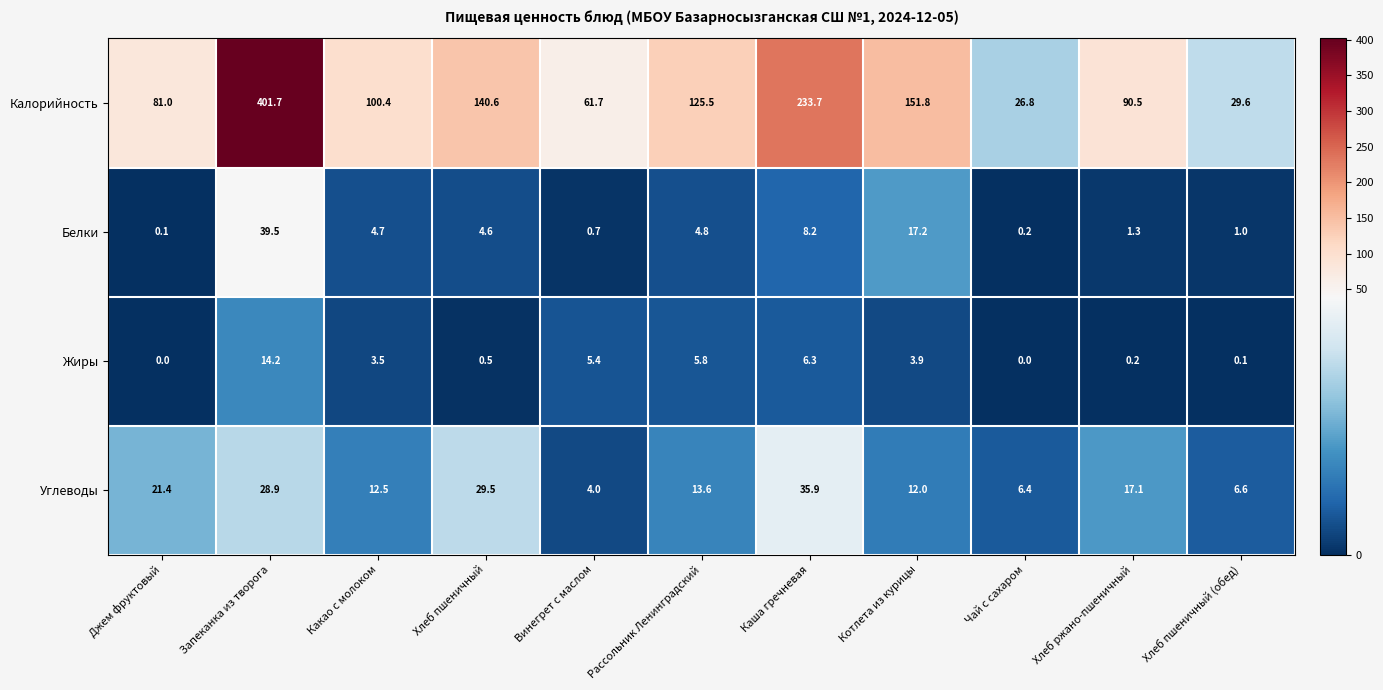

What is the greatest value displayed?

401.7